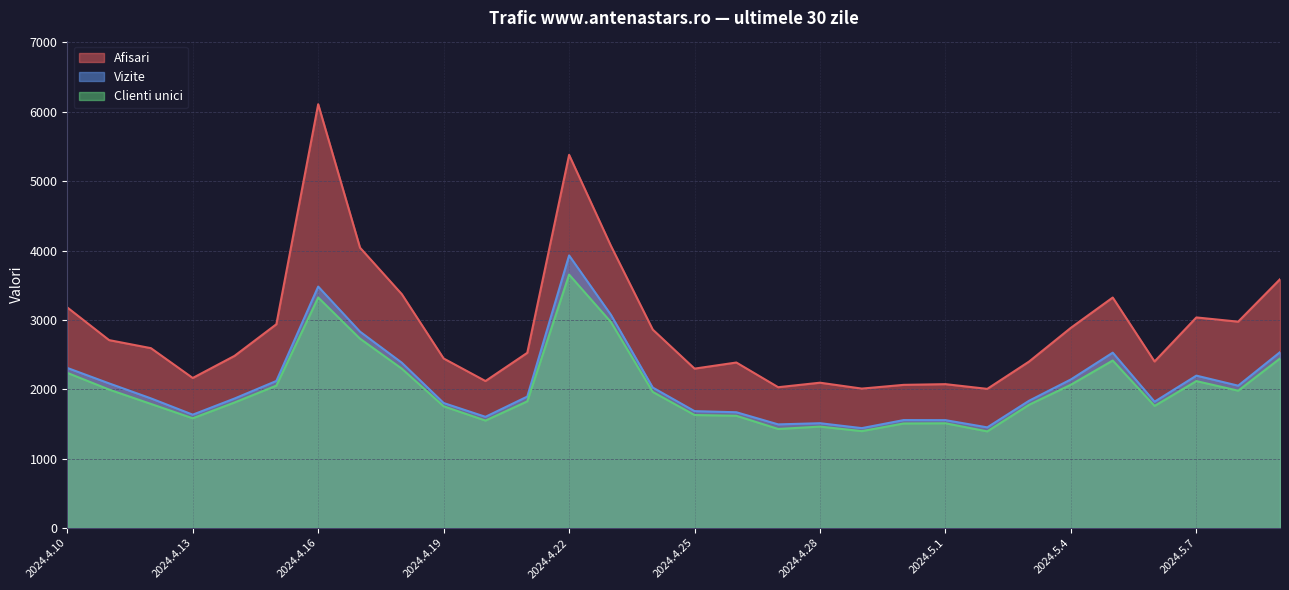

Where does the Clienti unici series first go above 1825?

2024.4.10